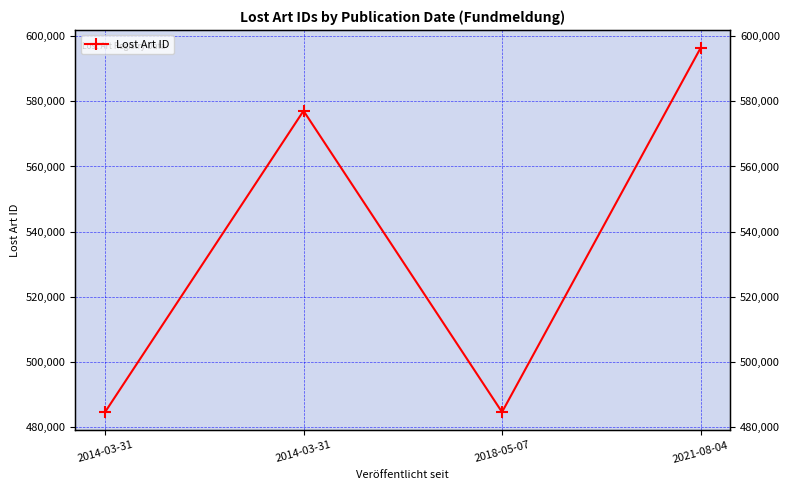

What is the difference between the values at 2018-05-07 and 2014-03-31?

1